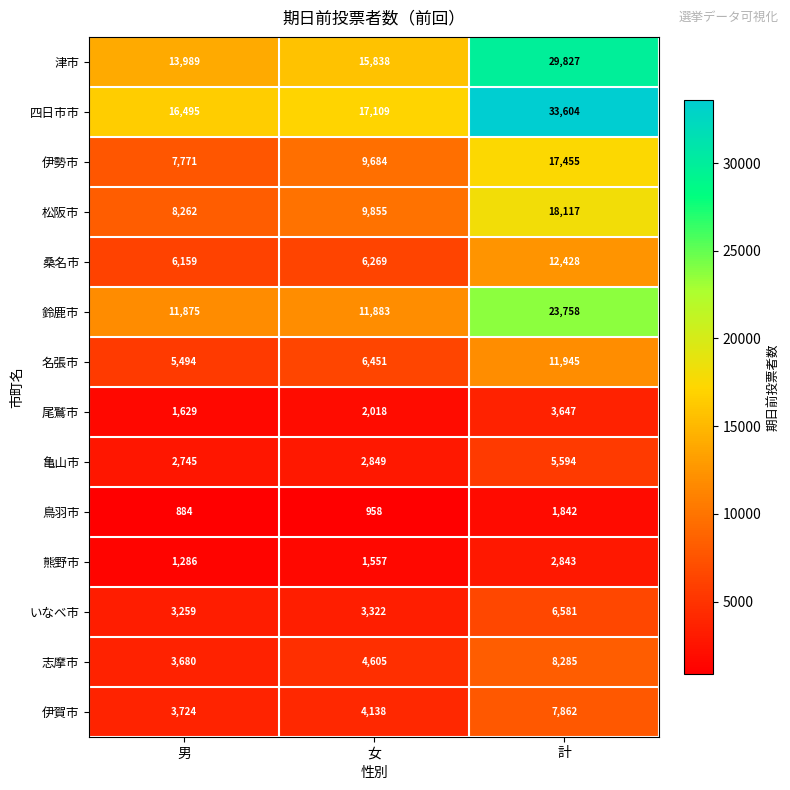

What is the total value across all series at 女?

96536